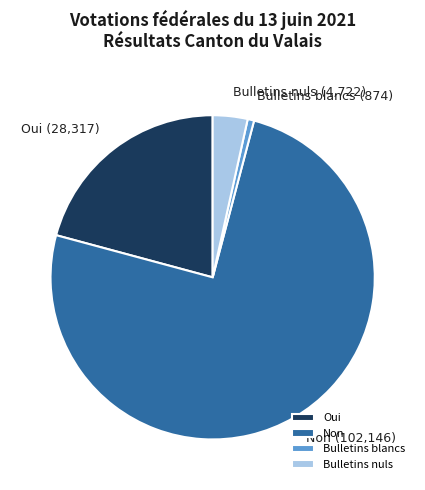

Does Non account for over 50% of the chart?

Yes